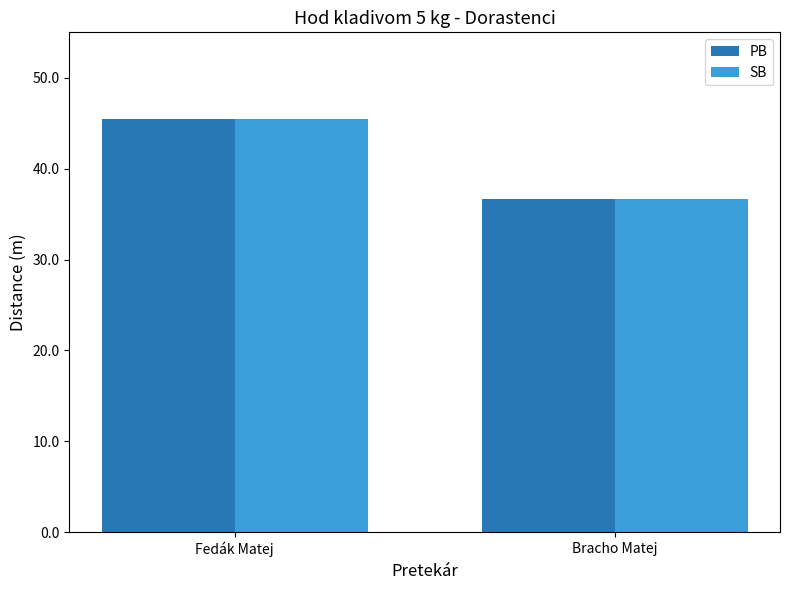

Is it true that PB equals 60.6 at Bracho Matej?

False